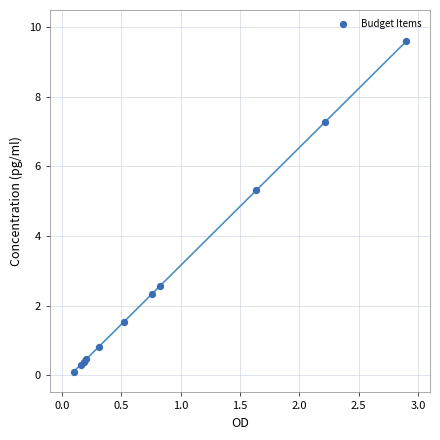

What Y value in the scatter plot is closest to 4?

5.3